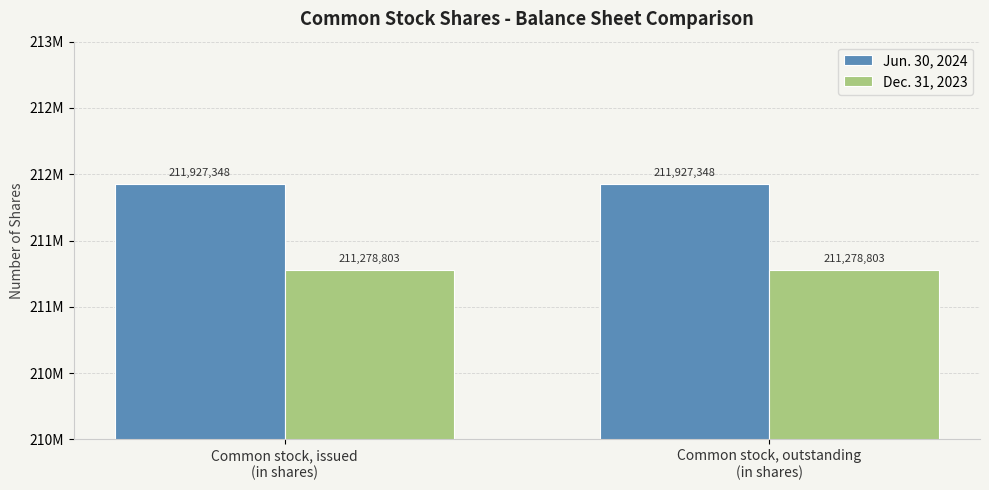

What is the spread (max minus min) of values at Common stock, issued
(in shares)?

648545